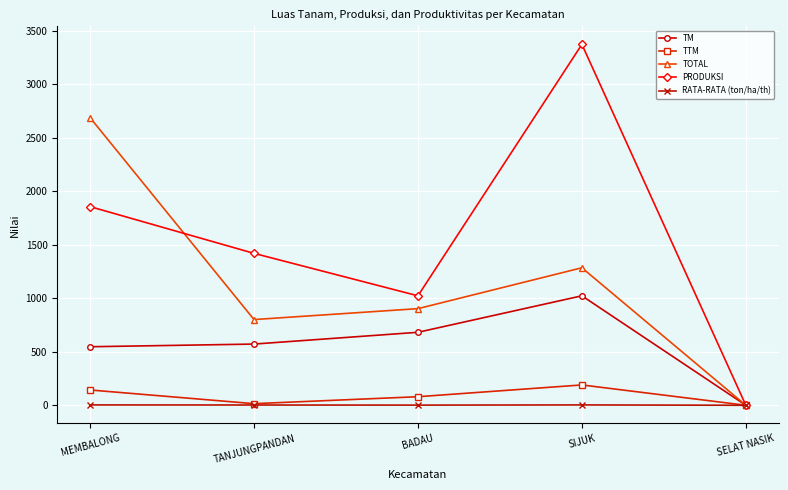

What value does the RATA-RATA (ton/ha/th) series have at TANJUNGPANDAN?

2.5